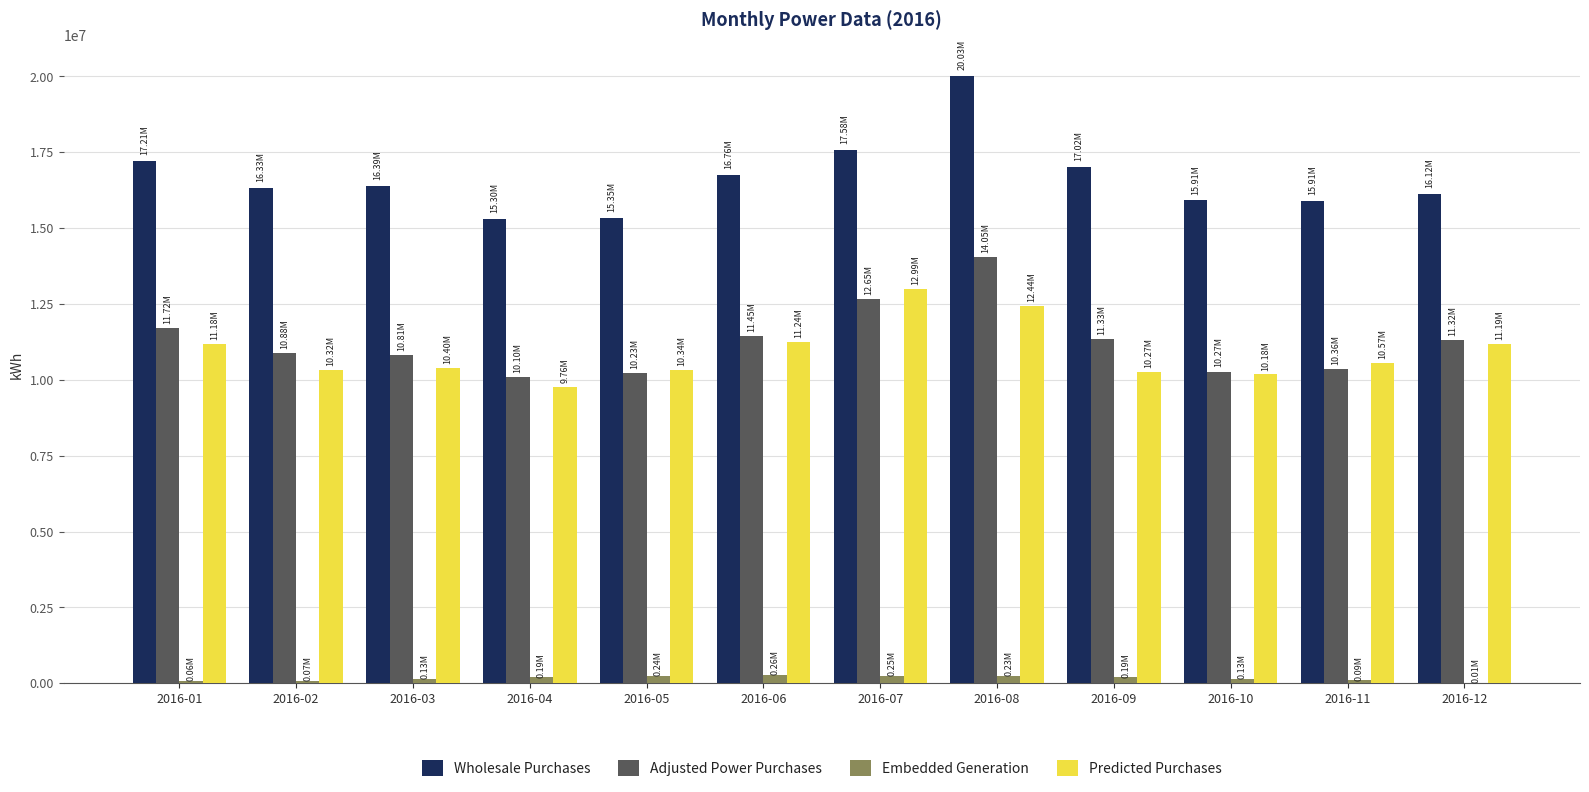

At which category is the sum across all series the highest?

2016-08